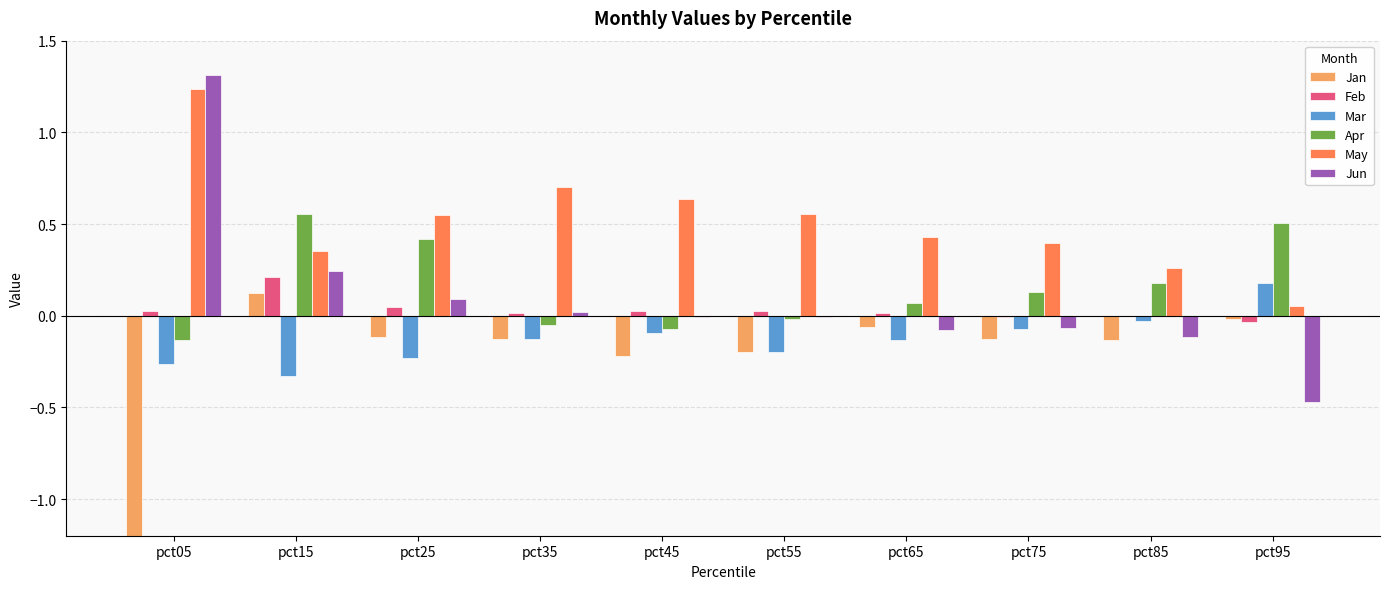

Which category has the highest value across all series?

pct05